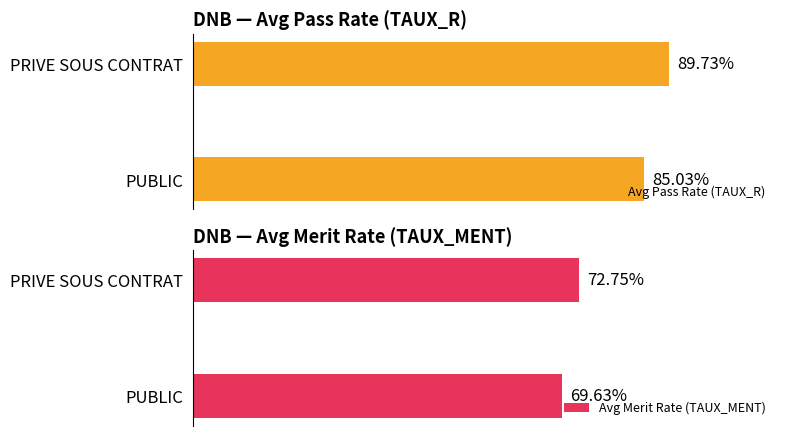

How many data points in Avg Pass Rate (TAUX_R) are above 89?

1